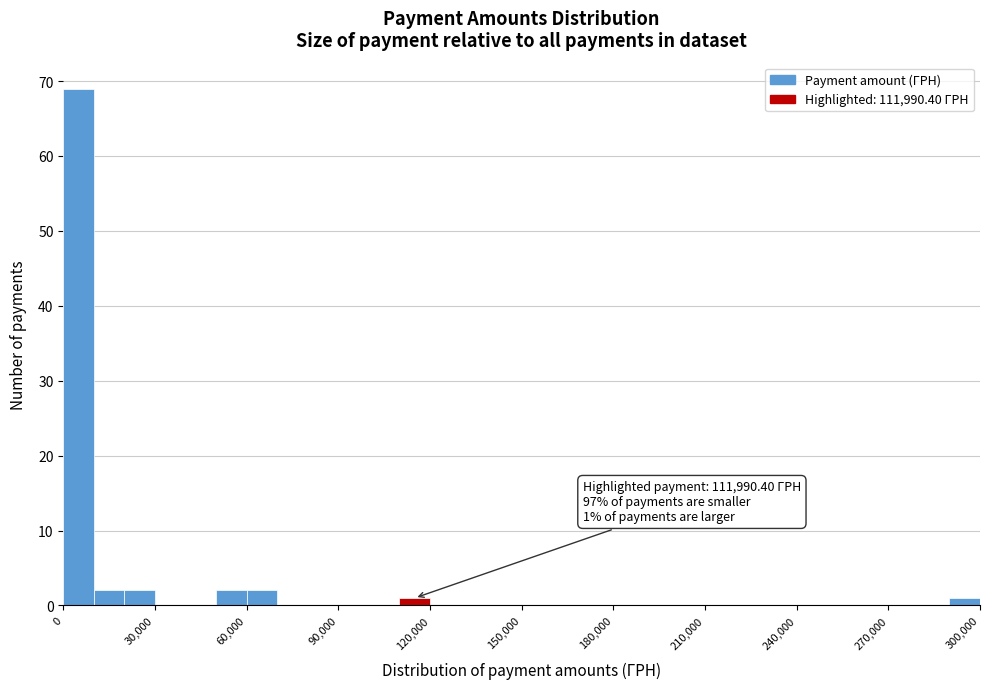

Read against the x-axis, roughly where is the centre of the tallest bar?

5000